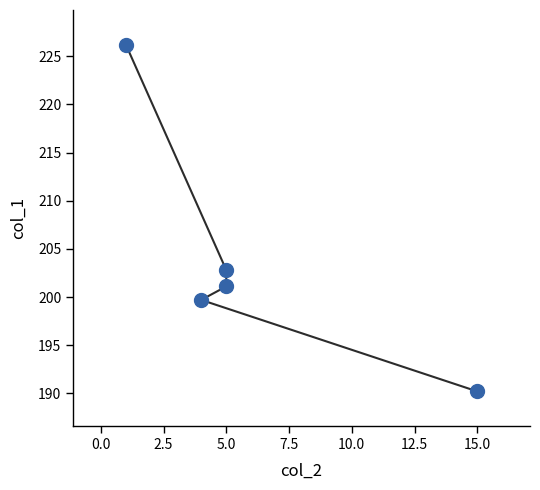

How many data points does each series have?

5